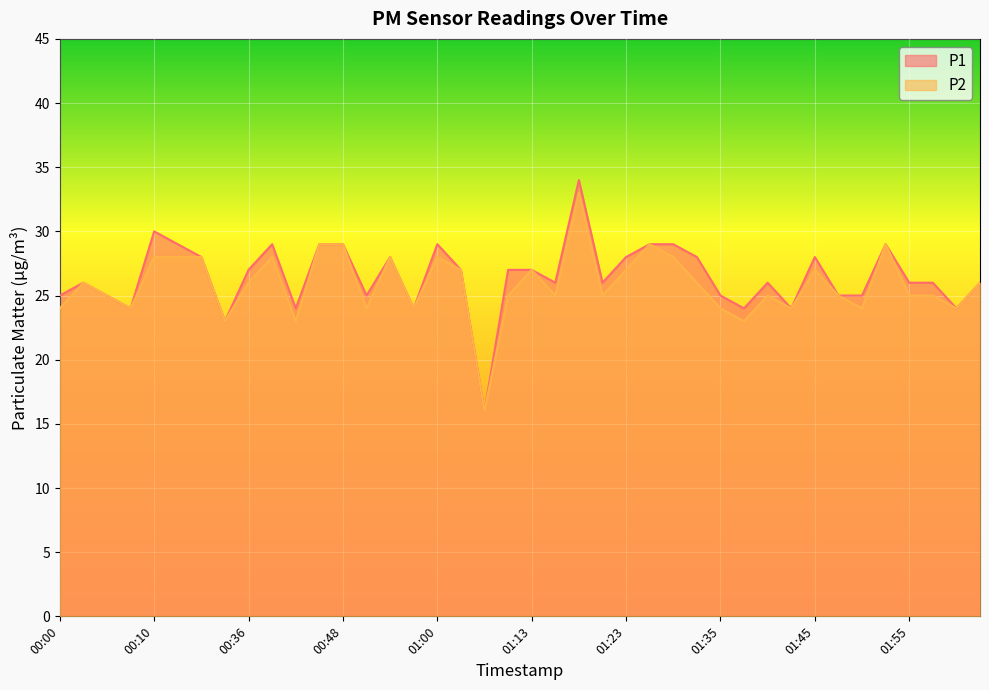

What is the difference between the P1 values at 01:03 and 01:06?

11